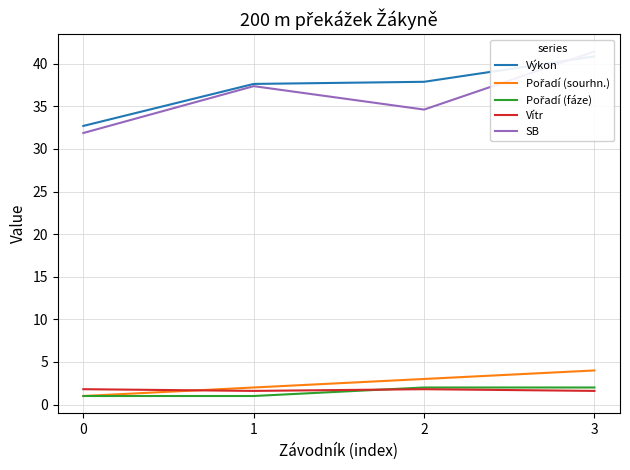

Where is Vítr nearest to the value 1?

1